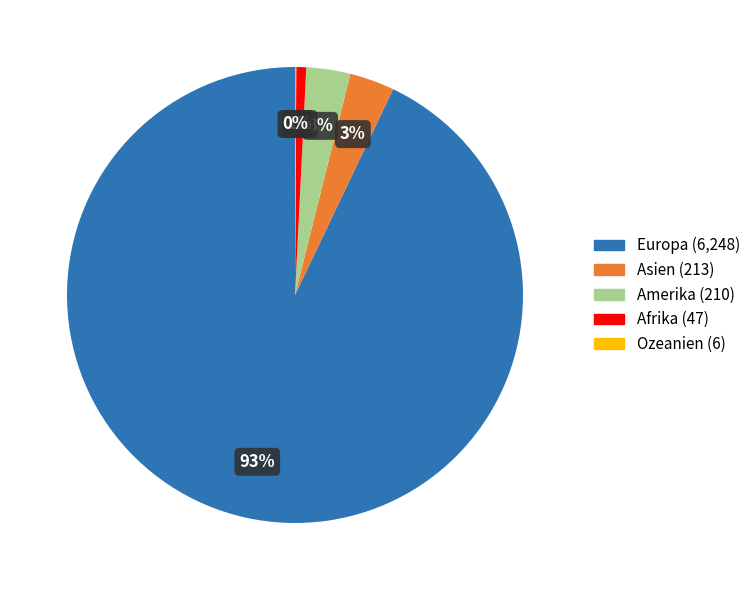

Which slice represents more than half of the pie?

Europa